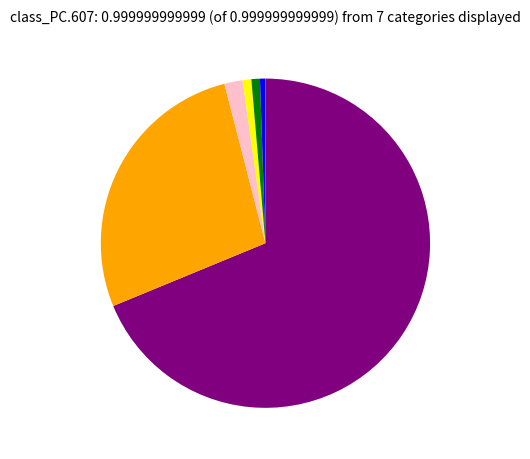

Is there a majority slice in this chart?

Yes